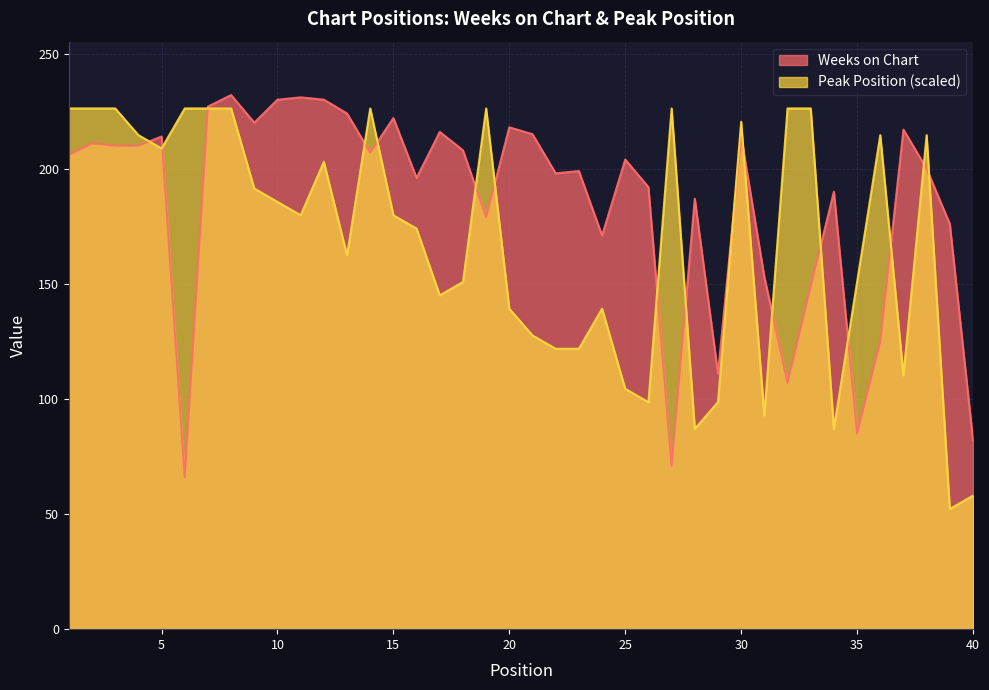

Between which two adjacent categories do Peak Position and Weeks on Chart first intersect?

4 and 5